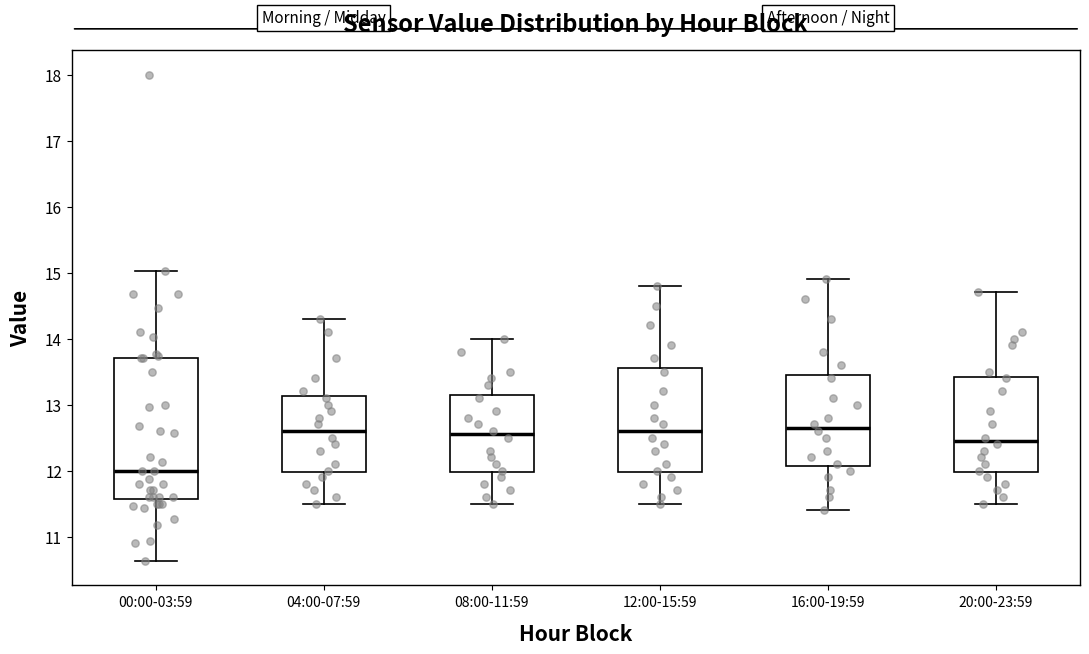

Reading left to right, transcribe this box plot: for each box, give where its median line is, the range the box spans, and where its two whiskers end, as read against the y-axis. The values are not printed on the chart, so give them approximately, as read against the axis.

00:00-03:59: median 12.0, box 11.6 to 13.7, whiskers 10.6 to 15.0
04:00-07:59: median 12.6, box 12.0 to 13.1, whiskers 11.5 to 14.3
08:00-11:59: median 12.6, box 12.0 to 13.2, whiskers 11.5 to 14.0
12:00-15:59: median 12.6, box 12.0 to 13.6, whiskers 11.5 to 14.8
16:00-19:59: median 12.7, box 12.1 to 13.5, whiskers 11.4 to 14.9
20:00-23:59: median 12.5, box 12.0 to 13.4, whiskers 11.5 to 14.7